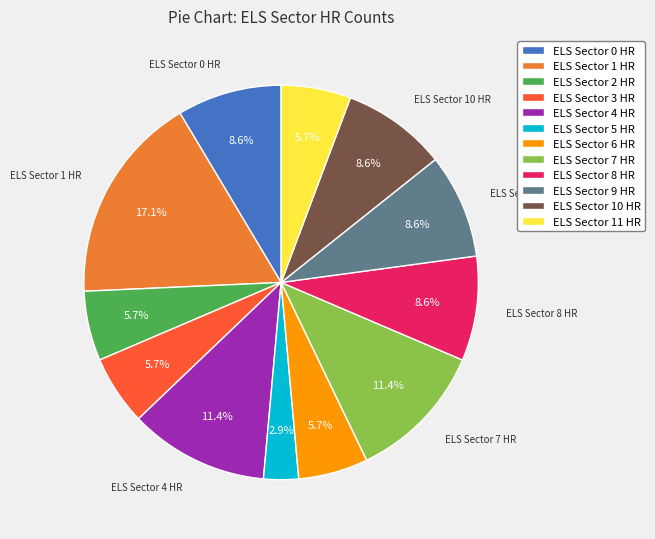

Approximately how many times larger is the value at ELS Sector 7 HR compared to ELS Sector 6 HR?

2.0